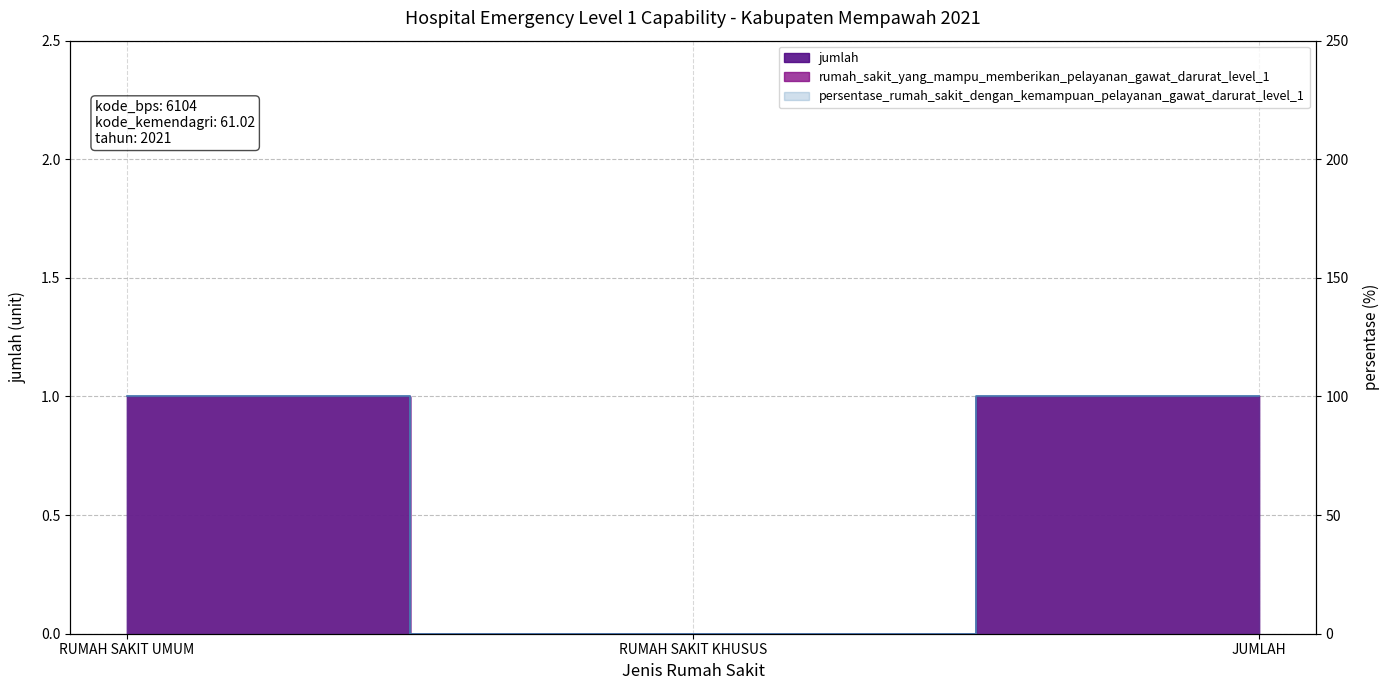

Which series has the largest total across all categories?

persentase_rumah_sakit_dengan_kemampuan_pelayanan_gawat_darurat_level_1